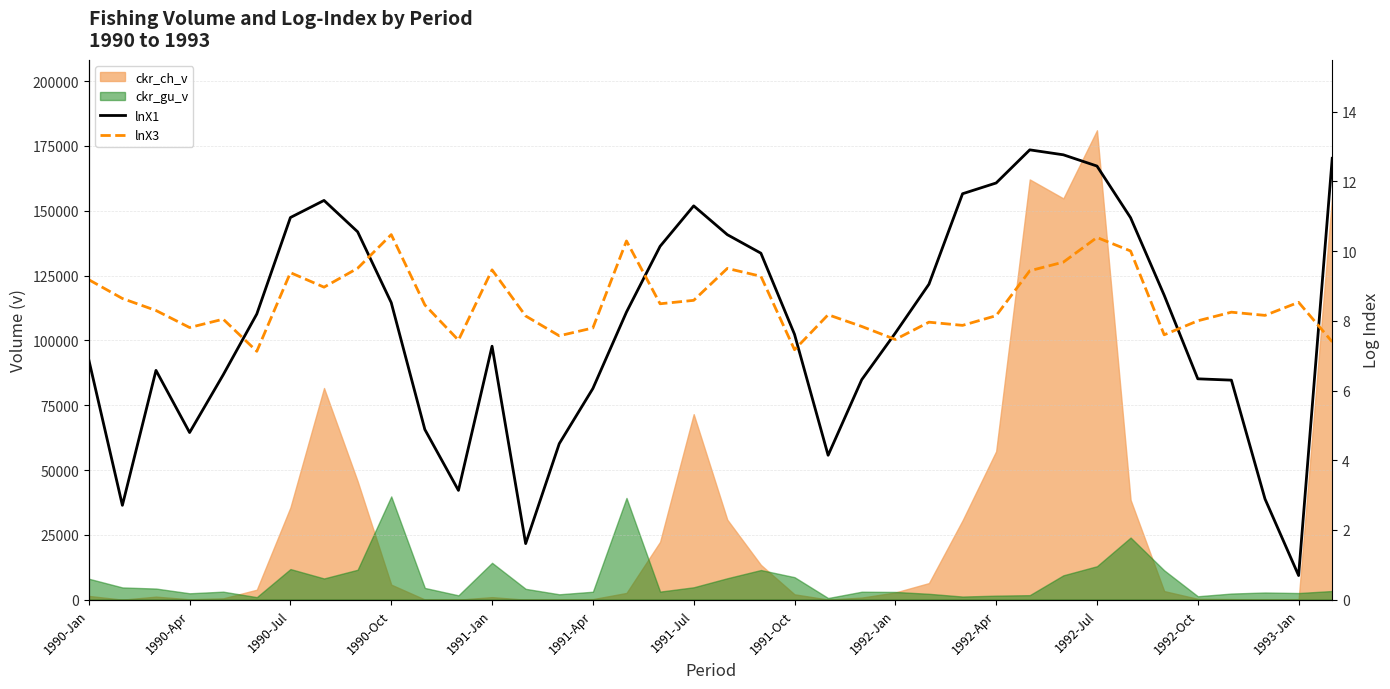

The value of lnX1 at 1992-Jul is 8.5. True or false?

False